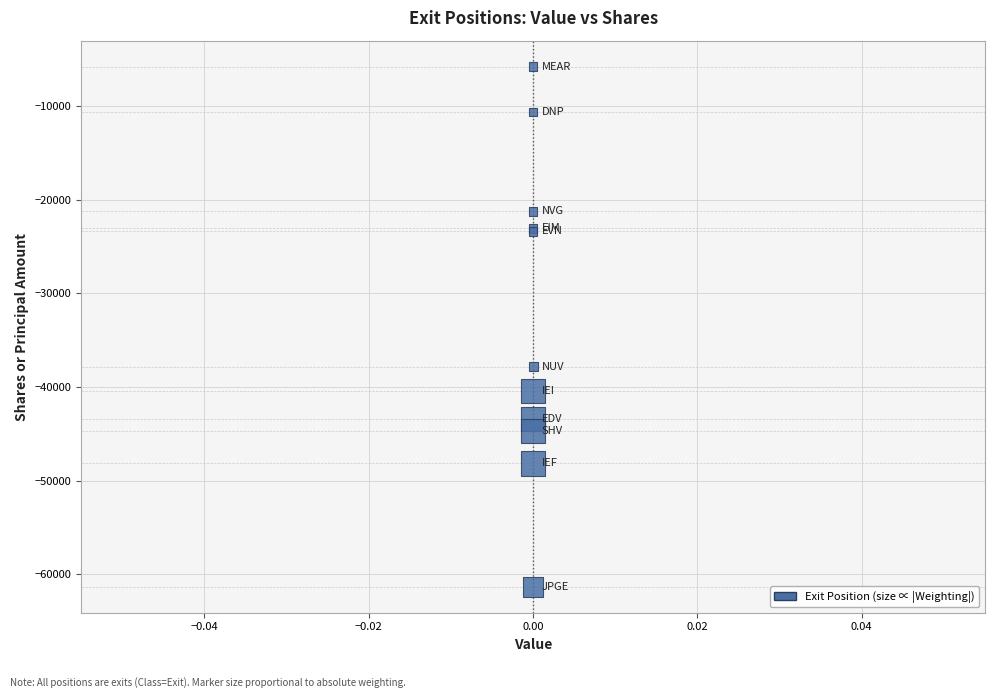

What Y value in the scatter plot is closest to -33561?

-37840